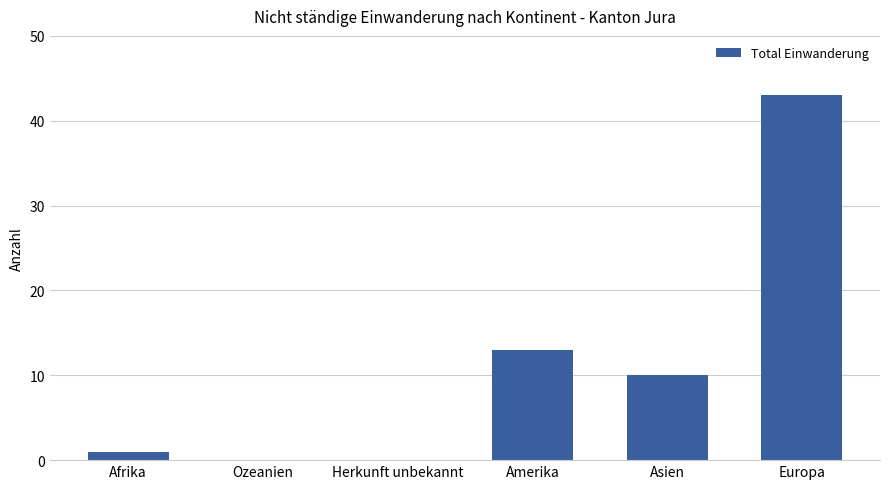

What is the sum of all values?

67